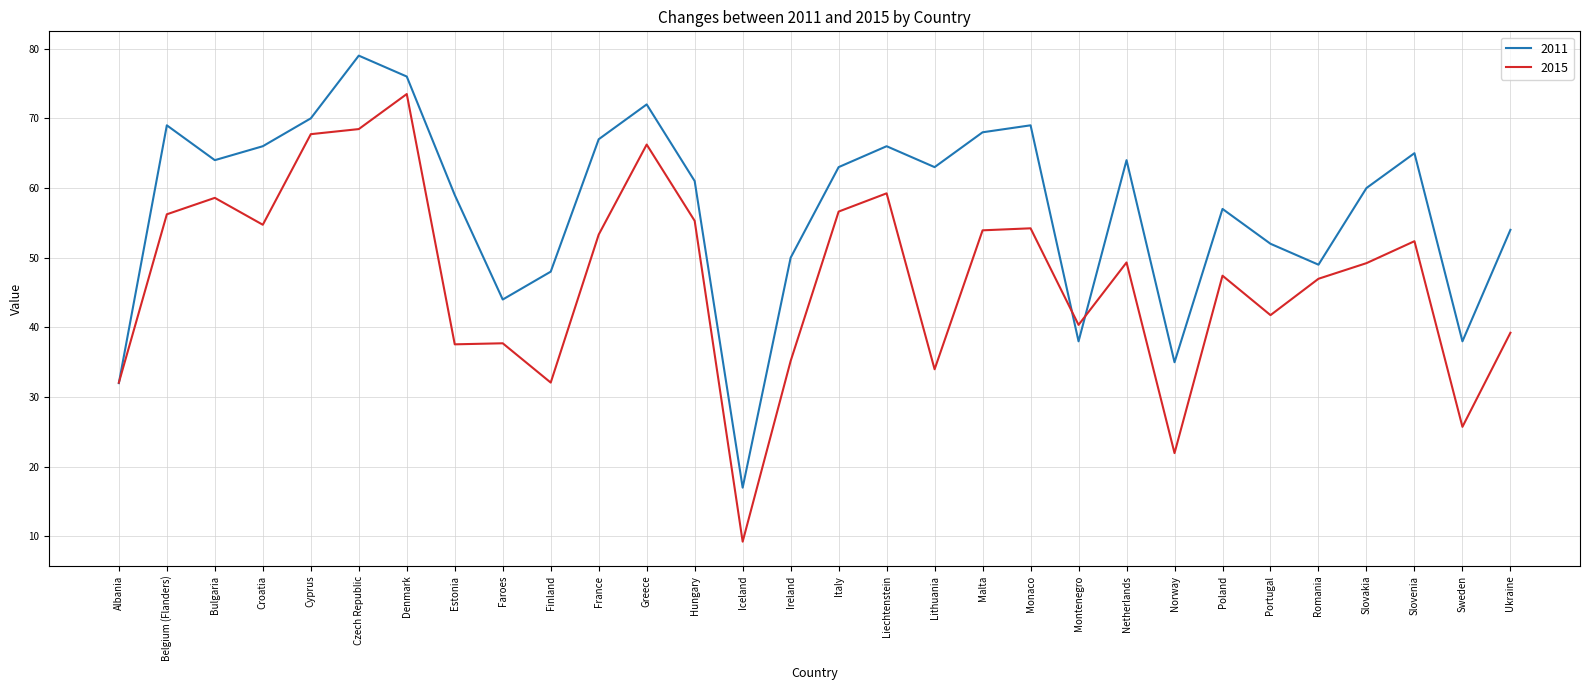

Is this an area chart (filled region under the line)?

No